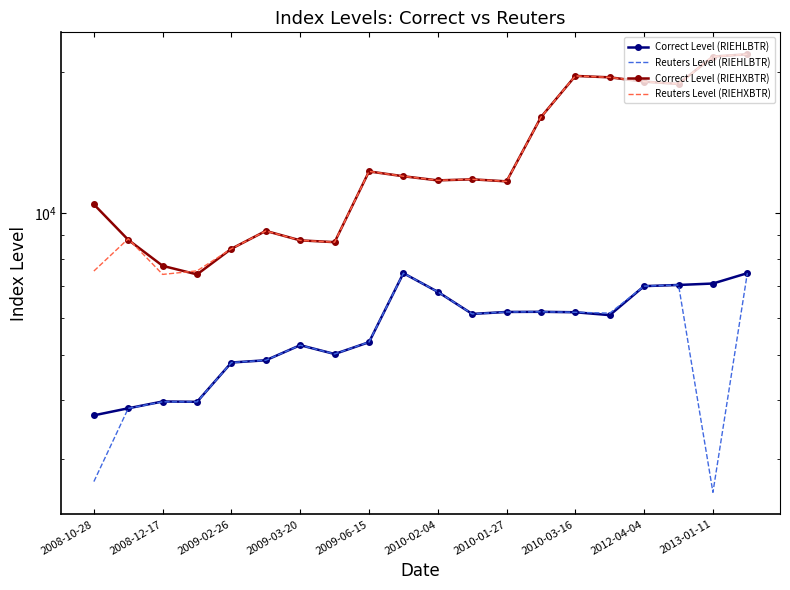

True or false: Correct Level (RIEHLBTR) and Correct Level (RIEHXBTR) cross at least once.

False